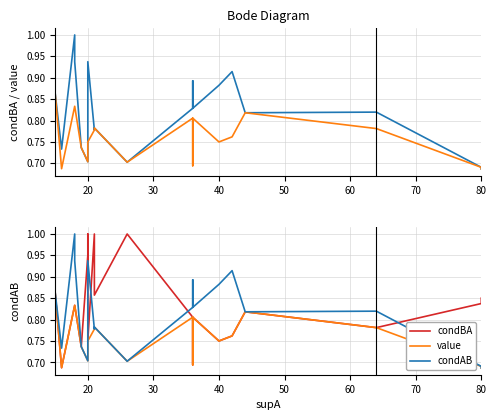

What is the difference between the second highest and second lowest values in the condBA series?

0.2